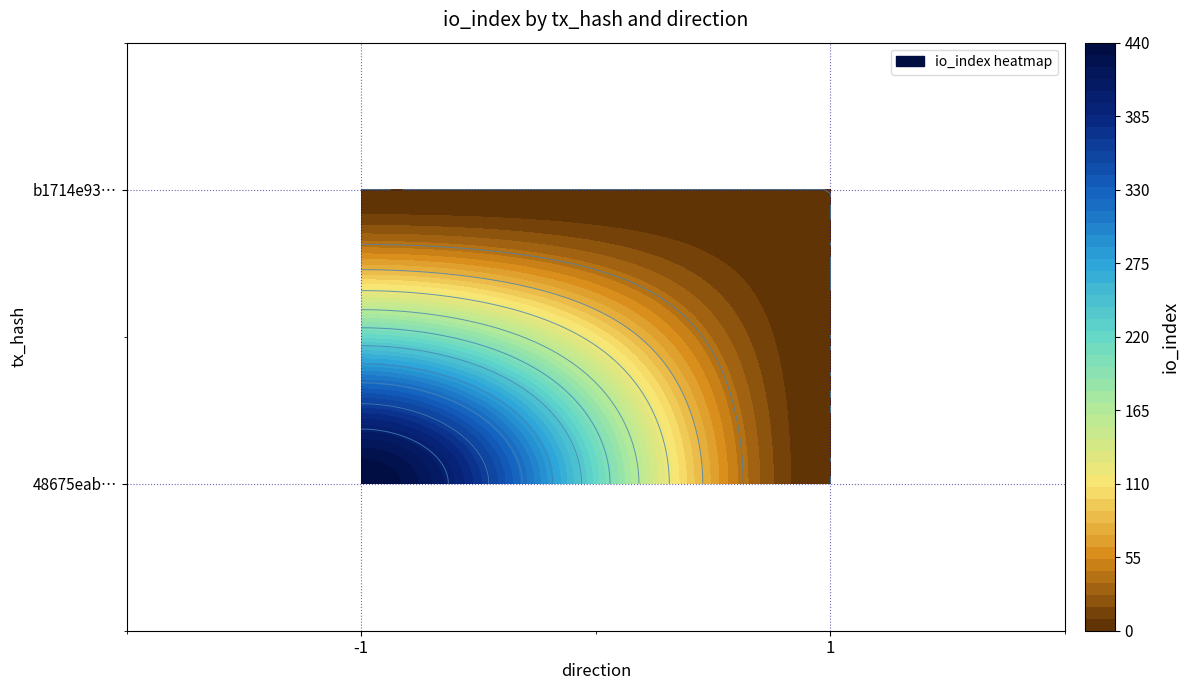

Reading left to right, what are all the values shown in this chart?

48675eab0acbe80b2c23c4ecc3ef5f66ac61de7: -1=440	1=0
b1714e939c0f36130c00b33d536a6f812c92208: -1=0	1=0